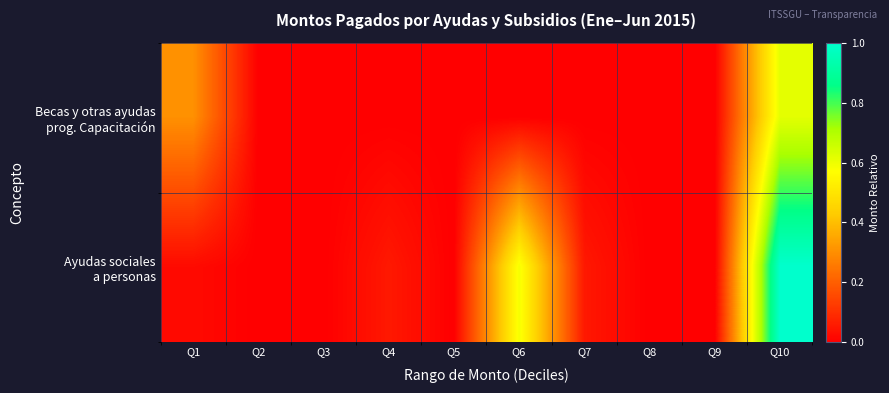

Which series has the widest spread of values?

Ayudas sociales a personas